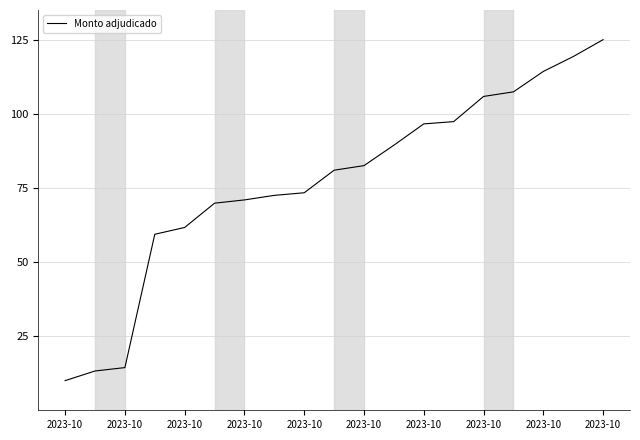

Reading left to right, what are all the values shown in this chart?

10.0	13.3	14.4	59.4	61.7	69.8	70.9	72.5	73.4	81.0	82.5	89.4	96.6	97.4	105.8	107.4	114.3	119.3	125.0